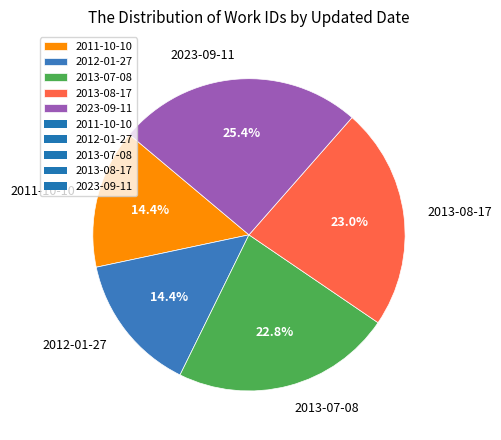

Between 2013-08-17 and 2012-01-27, which is larger?

2013-08-17